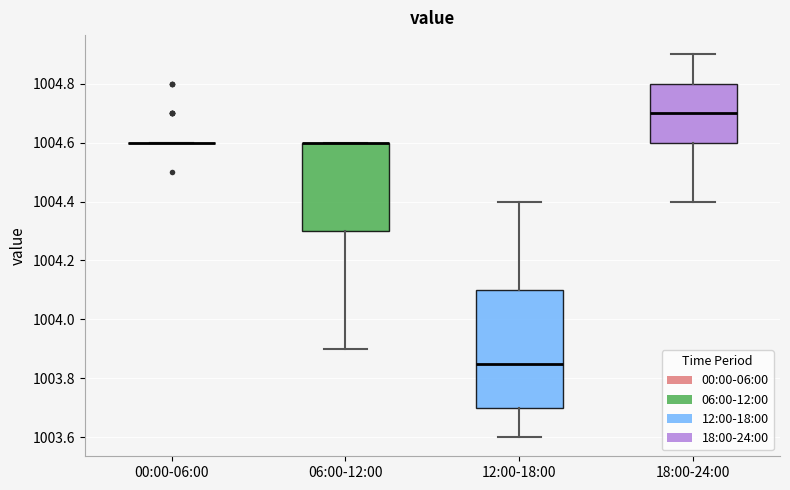

Reading left to right, read every box against the y-axis: the position of its median line, the range the box covers, and the ends of its whiskers. The values are not printed on the chart, so give them approximately, as read against the axis.

00:00-06:00: box collapsed to a line at 1004.60, whiskers 1004.60 to 1004.60
06:00-12:00: median 1004.60 (drawn on the box's upper edge), box 1004.30 to 1004.60, whiskers 1003.90 to 1004.60
12:00-18:00: median 1003.86, box 1003.70 to 1004.10, whiskers 1003.60 to 1004.40
18:00-24:00: median 1004.70, box 1004.60 to 1004.80, whiskers 1004.40 to 1004.90